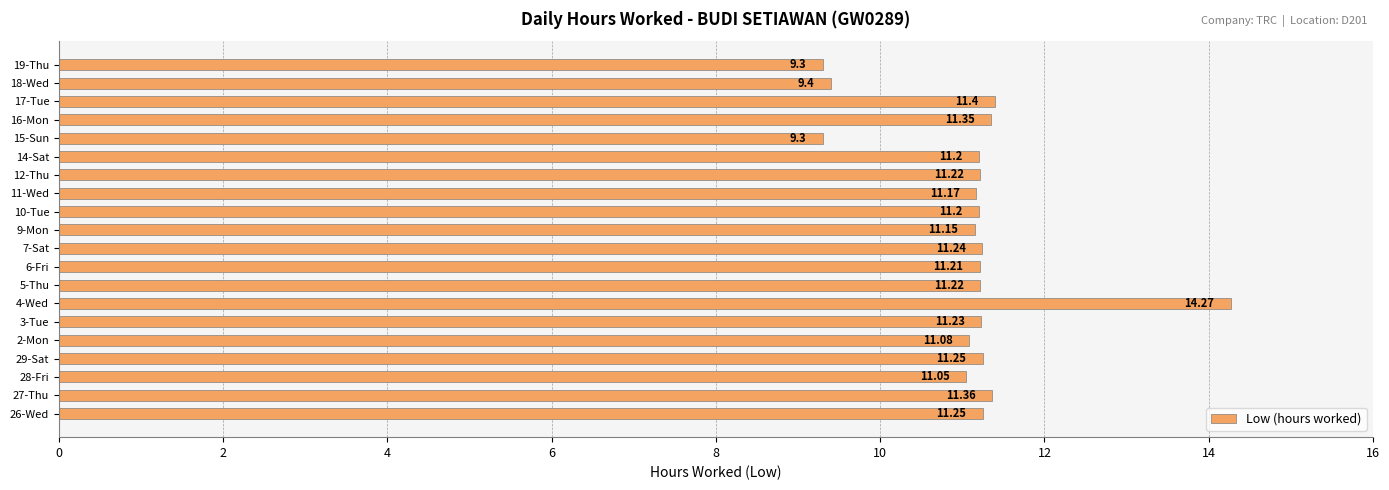

Which label corresponds to the largest value in the chart?

4-Wed